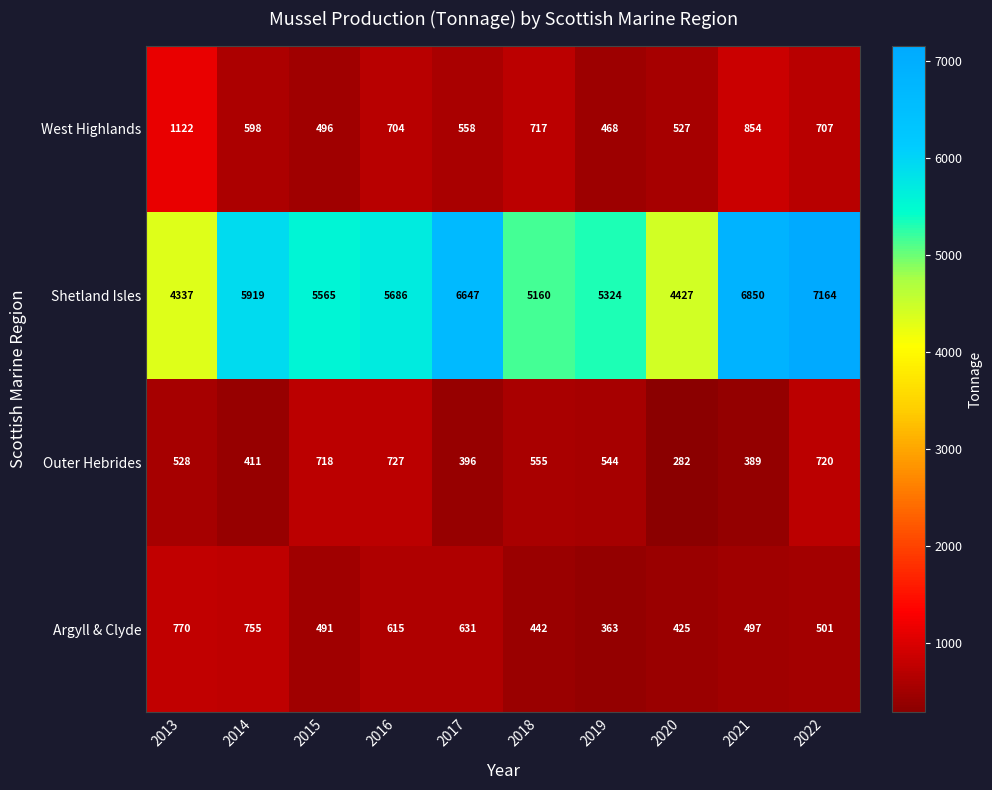

What is the lowest value of the Shetland Isles series?

4337